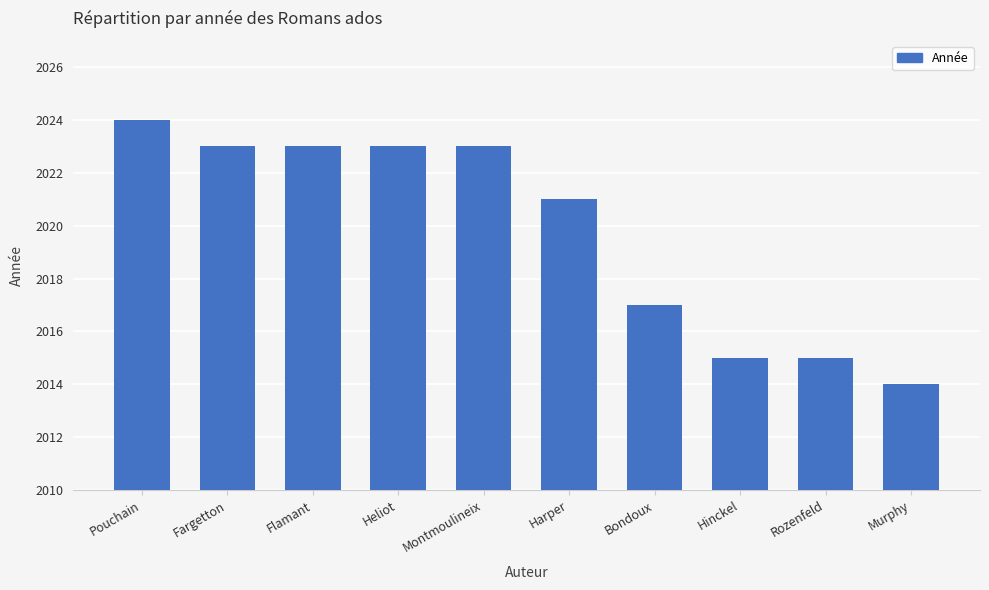

How many categories are shown in the chart?

10